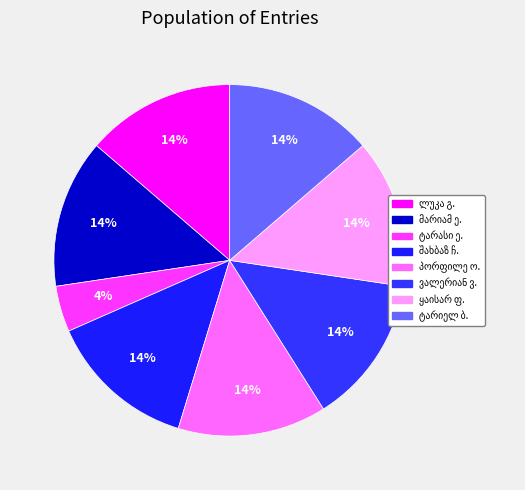

The ტარიელ ბესარიონის slice represents 14% of the pie. True or false?

True